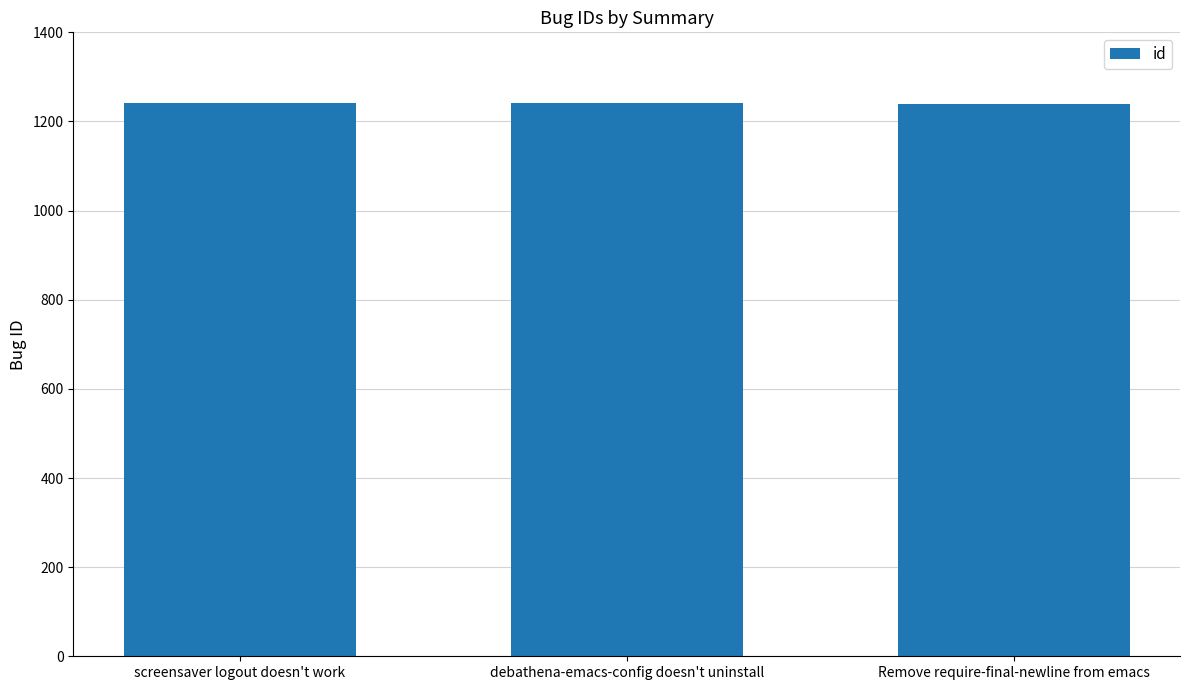

What is the label of the 1st bar from the right?

Remove require-final-newline from emacs